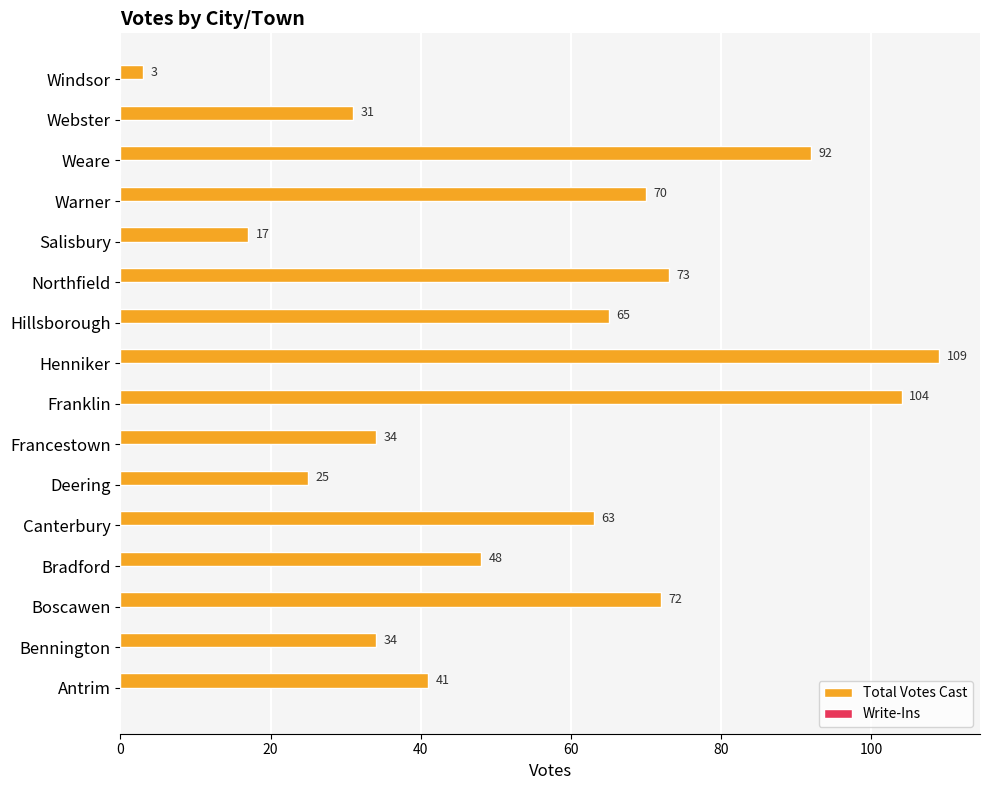

Are the bars grouped side by side (vs. stacked)?

No